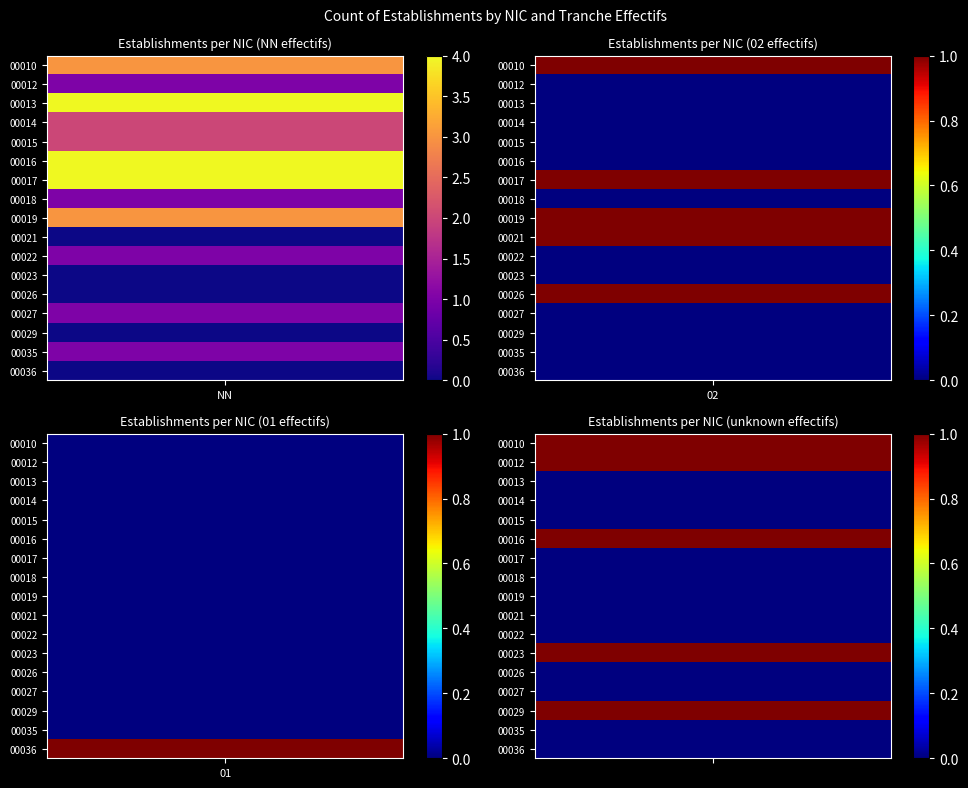

At NN, list the series in order from smallest to largest.

00021, 00023, 00026, 00029, 00036, 00012, 00018, 00022, 00027, 00035, 00014, 00015, 00010, 00019, 00013, 00016, 00017